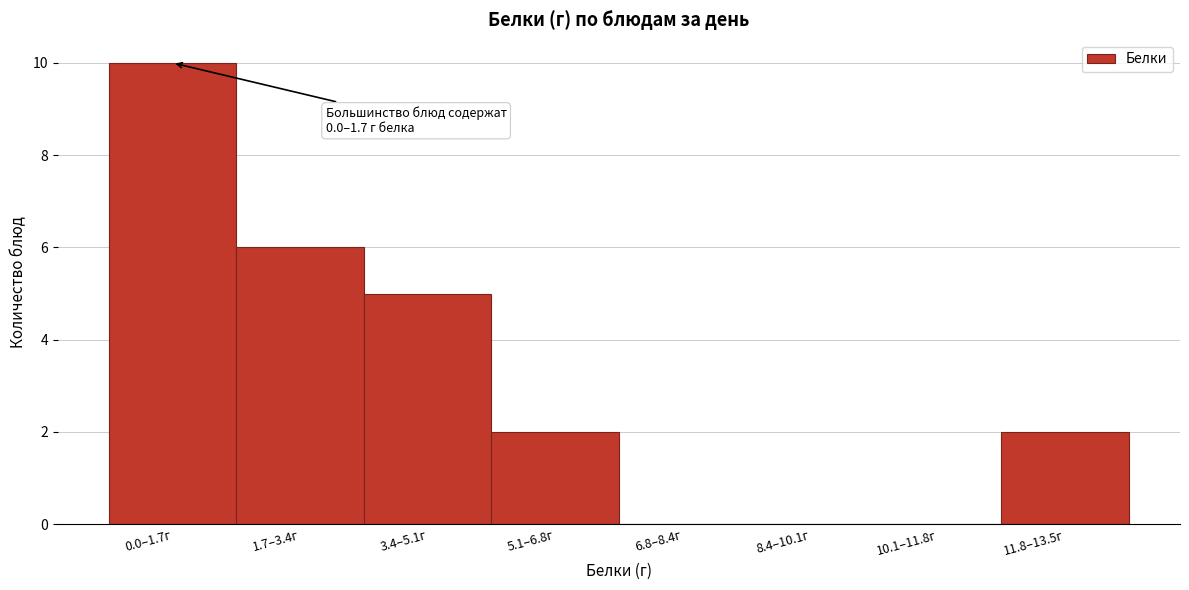

Reading left to right, extract all data points from this chart.

0.0–1.7г=10	1.7–3.4г=6	3.4–5.1г=5	5.1–6.8г=2	6.8–8.4г=0	8.4–10.1г=0	10.1–11.8г=0	11.8–13.5г=2